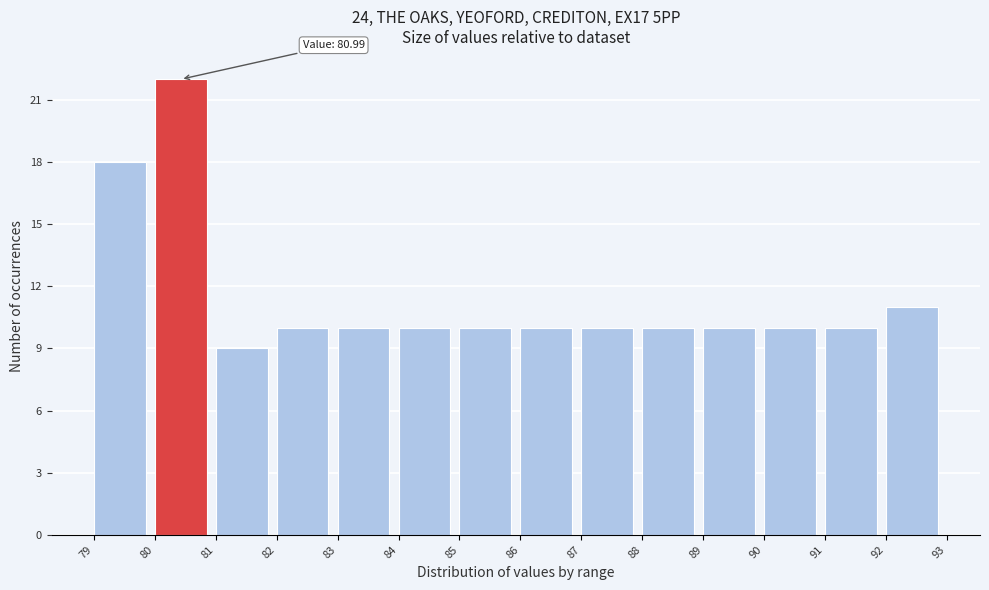

Over which range of the x-axis is the bar tallest?

80 to 81